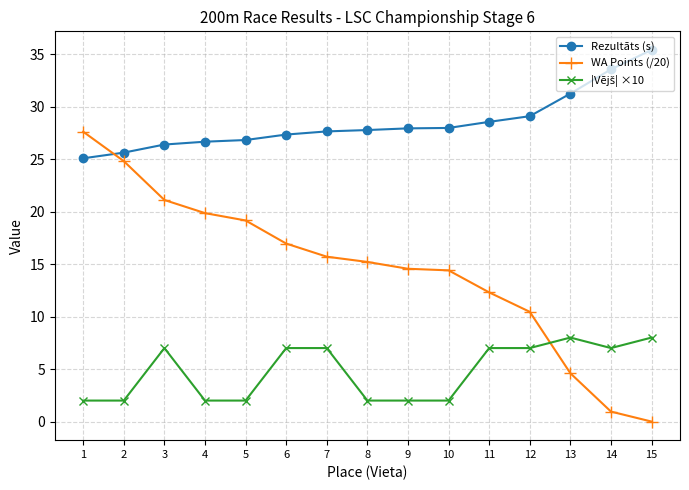

Which label corresponds to the largest value in the chart?

15